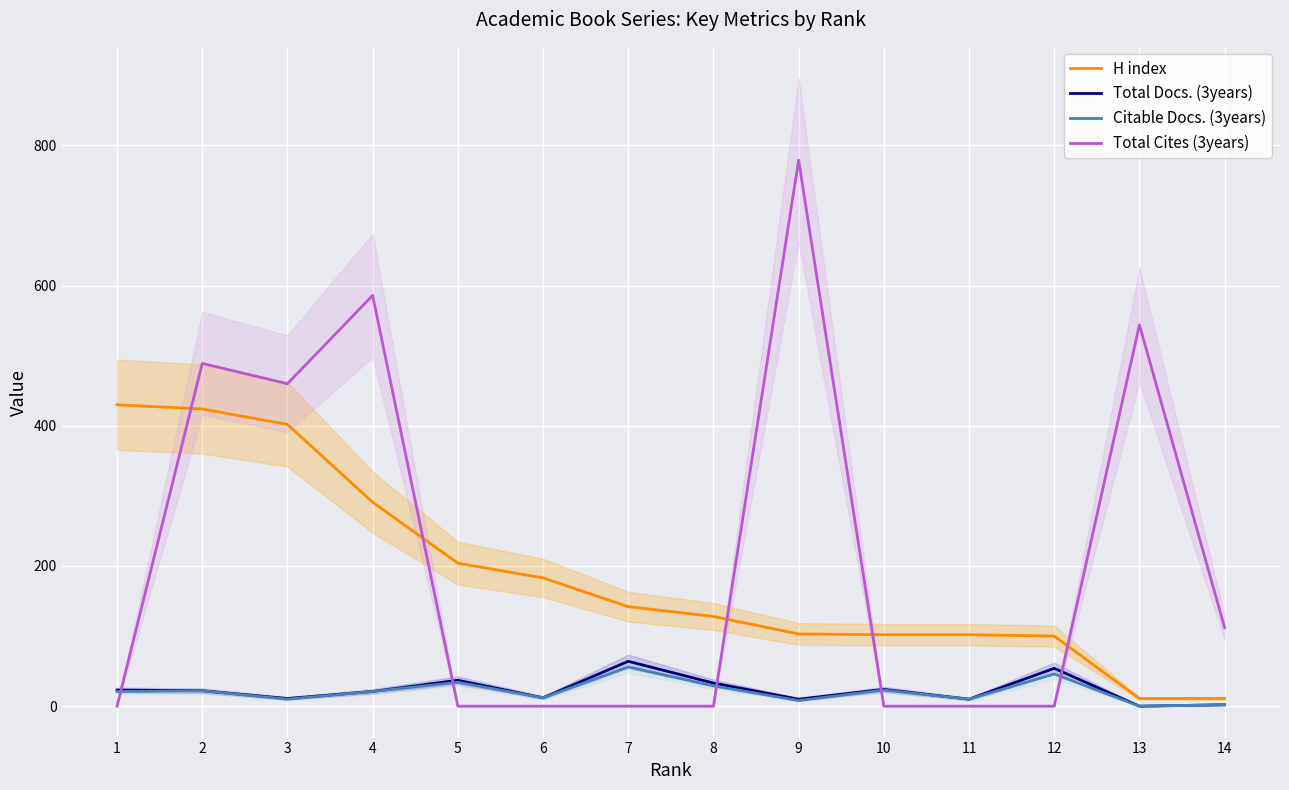

Between 2 and 6, which series saw the biggest shift?

Total Cites (3years)